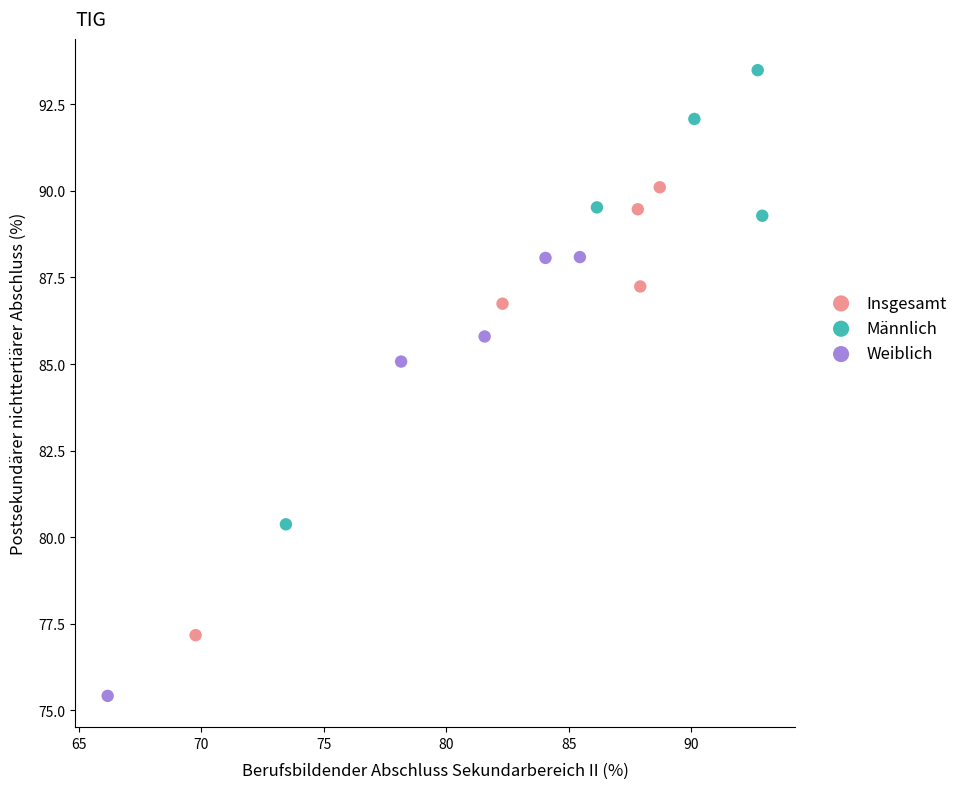

Which series reaches the minimum Y coordinate?

Weiblich